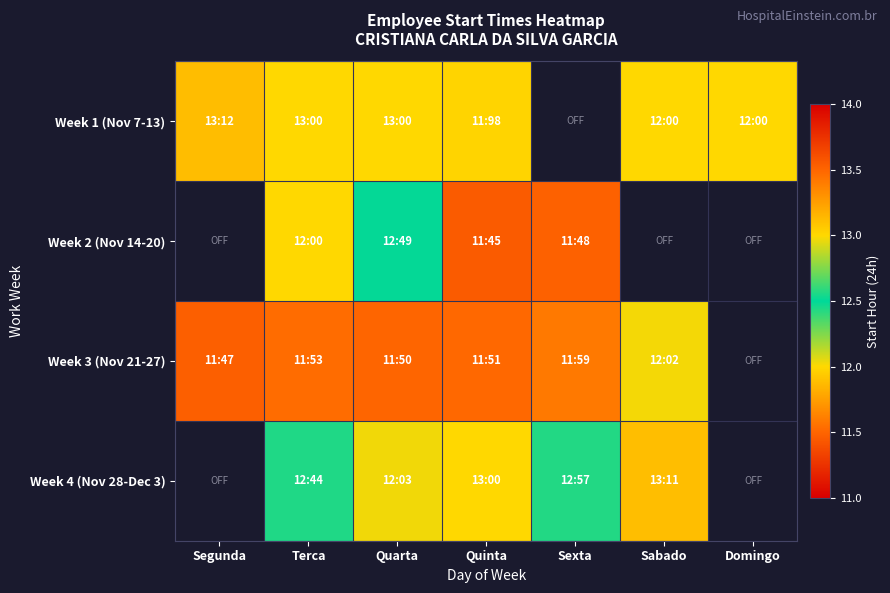

What is the total value across all series at Quarta?

49.0